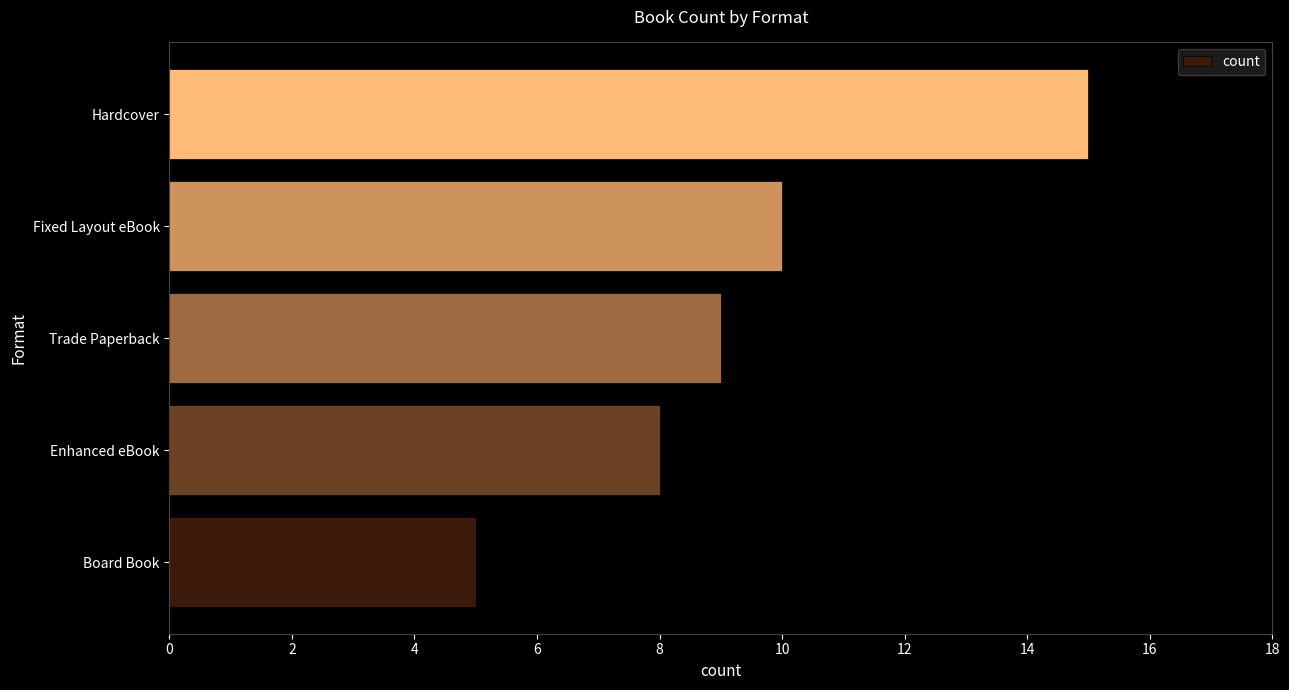

Reading bottom to top, what are all the values shown in this chart?

Board Book=5	Enhanced eBook=8	Trade Paperback=9	Fixed Layout eBook=10	Hardcover=15